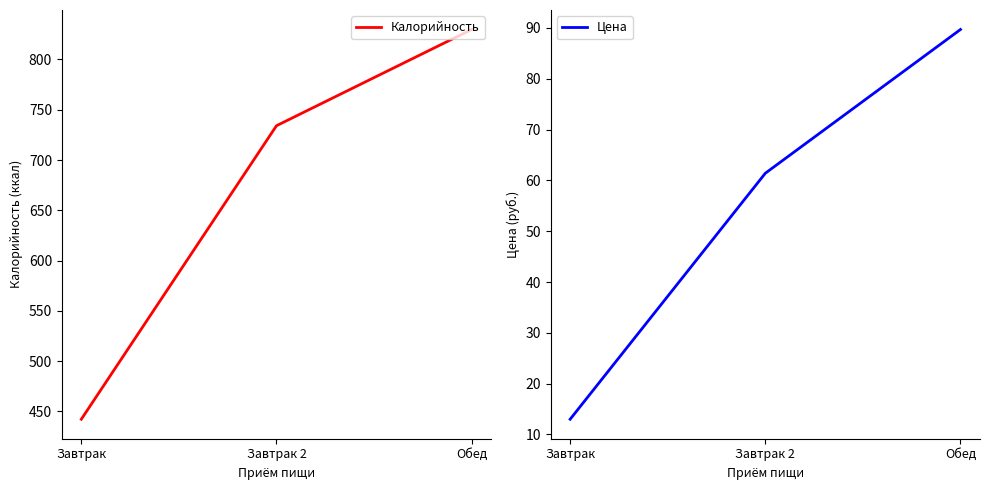

Which series has the widest spread of values?

Калорийность